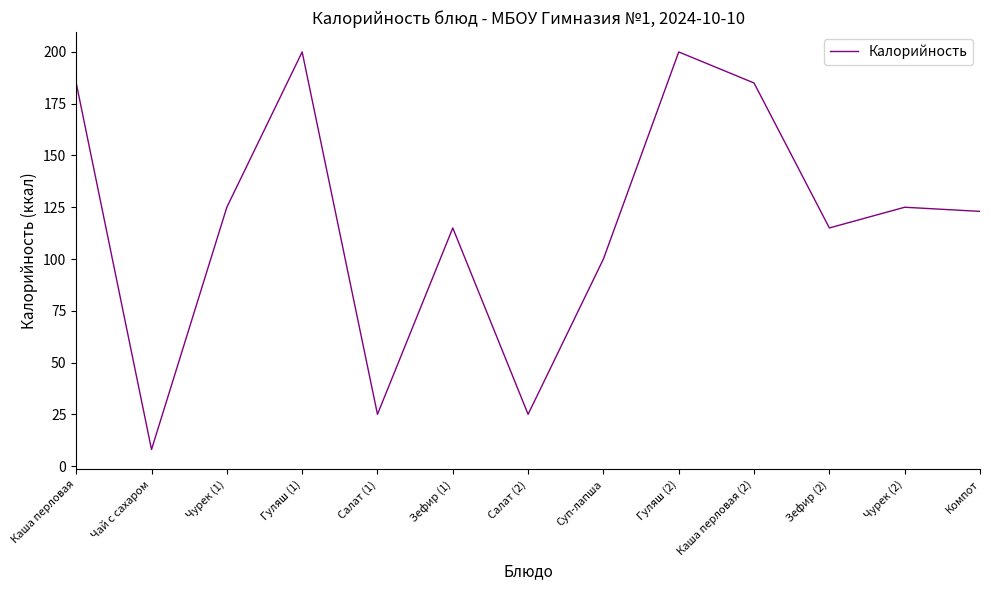

Is it true that the value at Суп-лапша is 100?

True